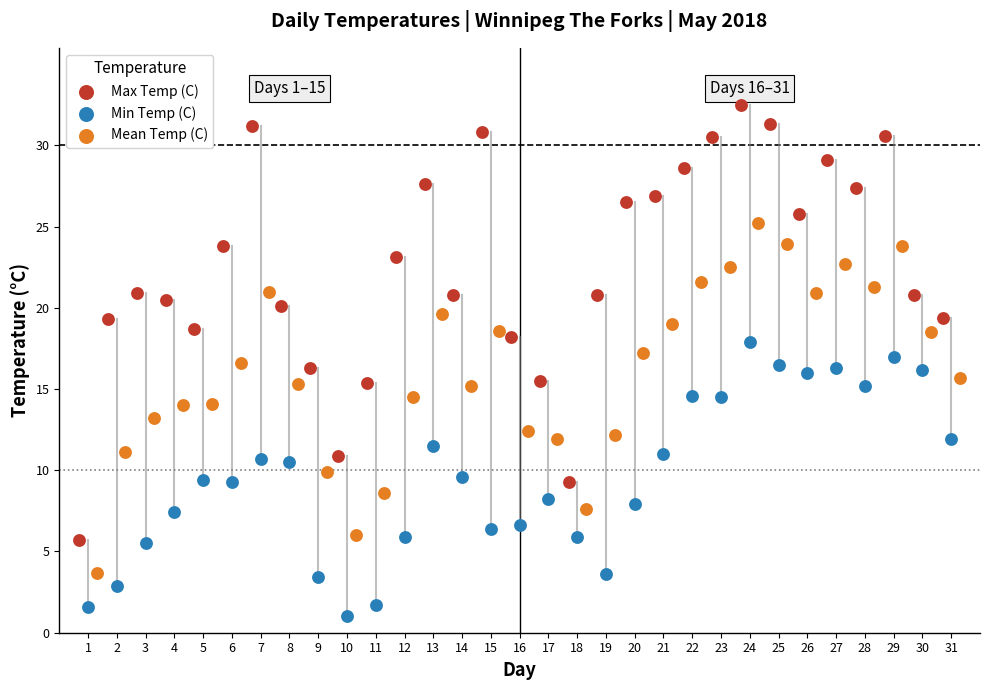

Which series reaches the maximum Y coordinate?

Max Temp (C)